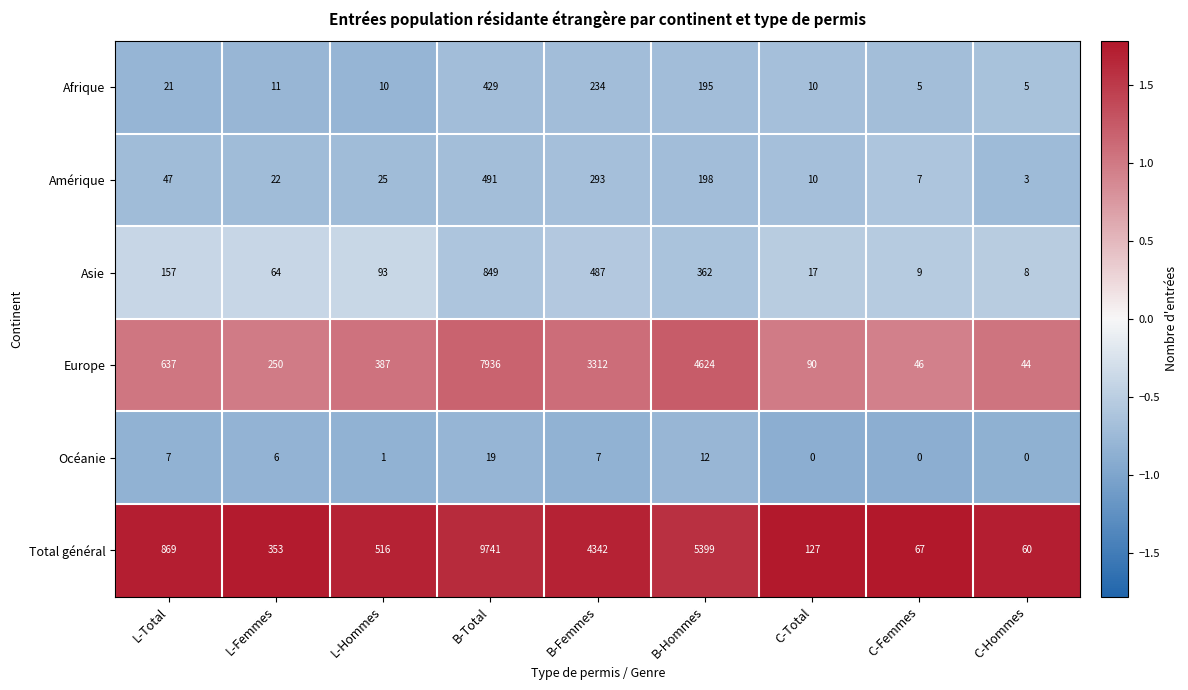

At which category is the sum across all series the highest?

B-Total